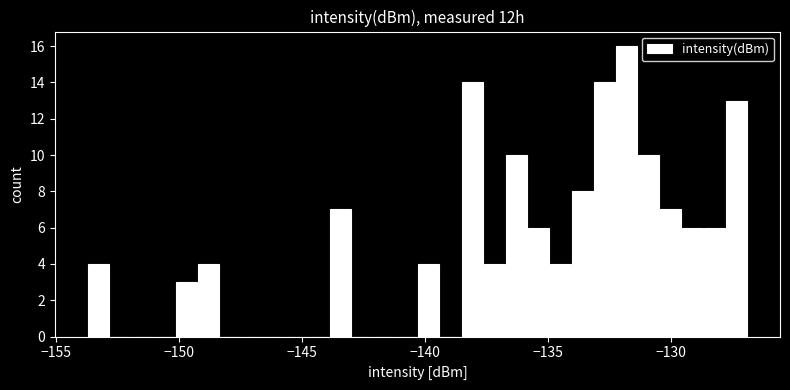

Around what value on the x-axis is the tallest bar? Give the approximate position of its centre, as read against the axis.

-132.0